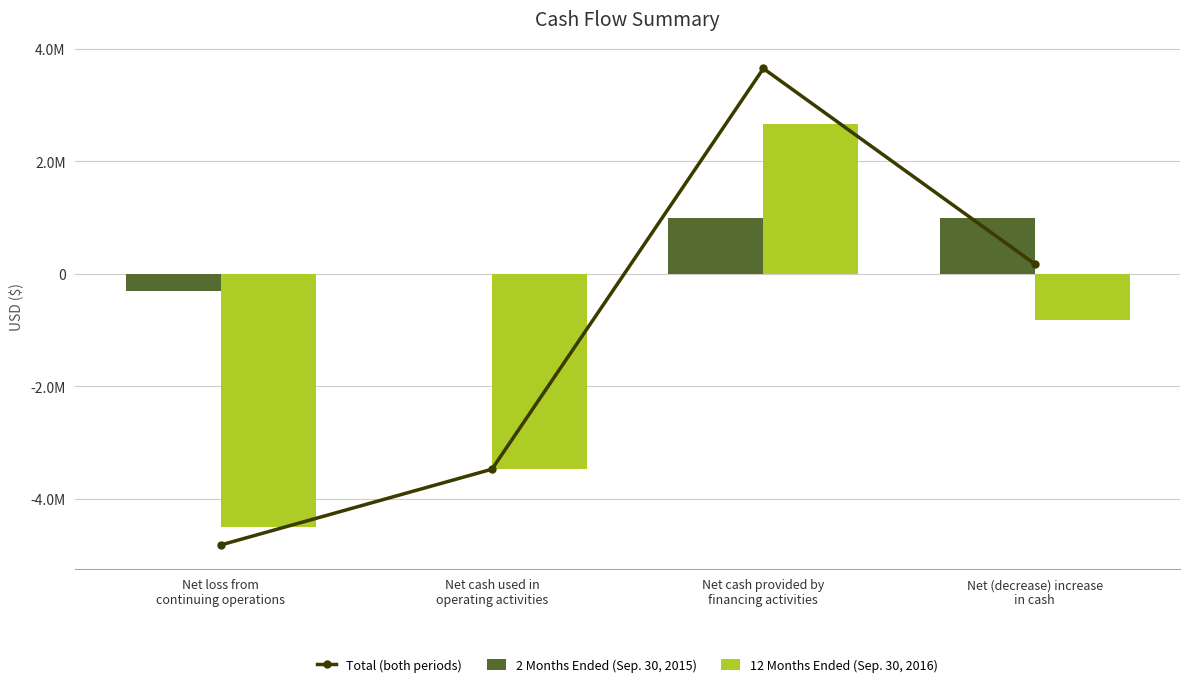

Rank the series at Net cash provided by
financing activities from highest to lowest value.

Total (both periods), 12 Months Ended (Sep. 30, 2016), 2 Months Ended (Sep. 30, 2015)